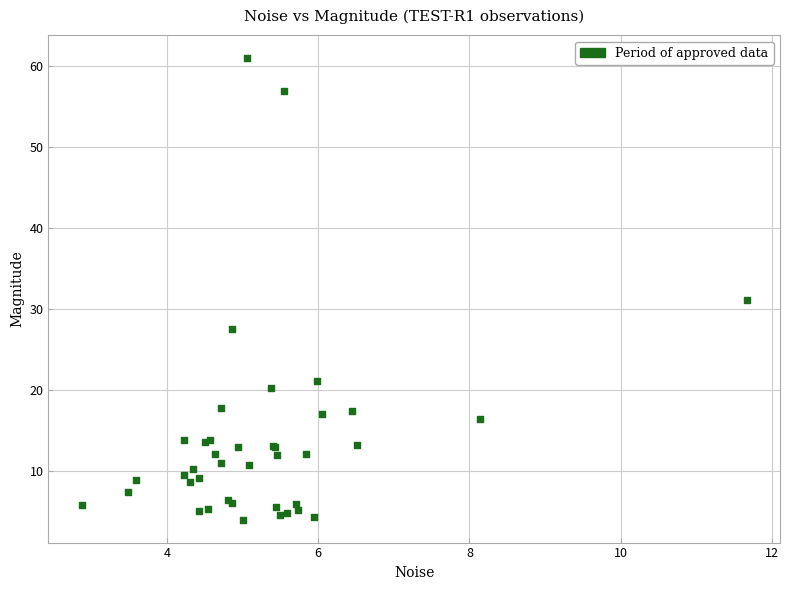

What Y value in the scatter plot is closest to 32?

31.1